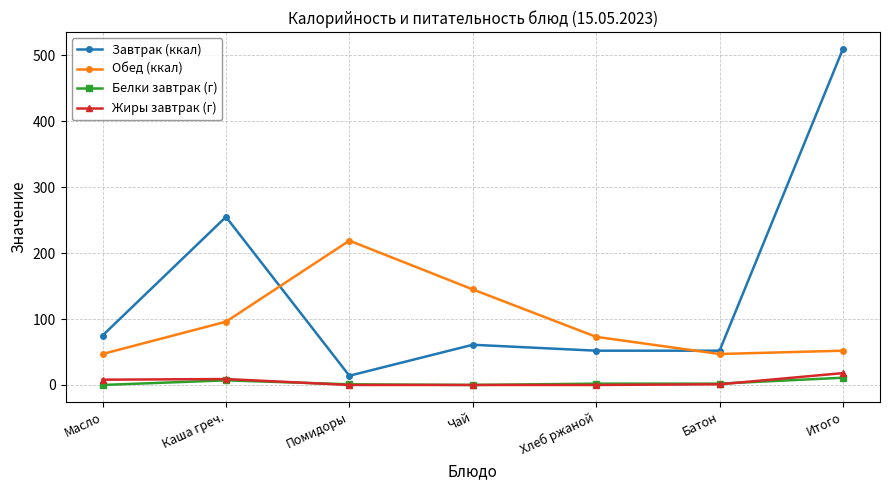

The value of Обед (ккал) at Масло is 76. True or false?

False